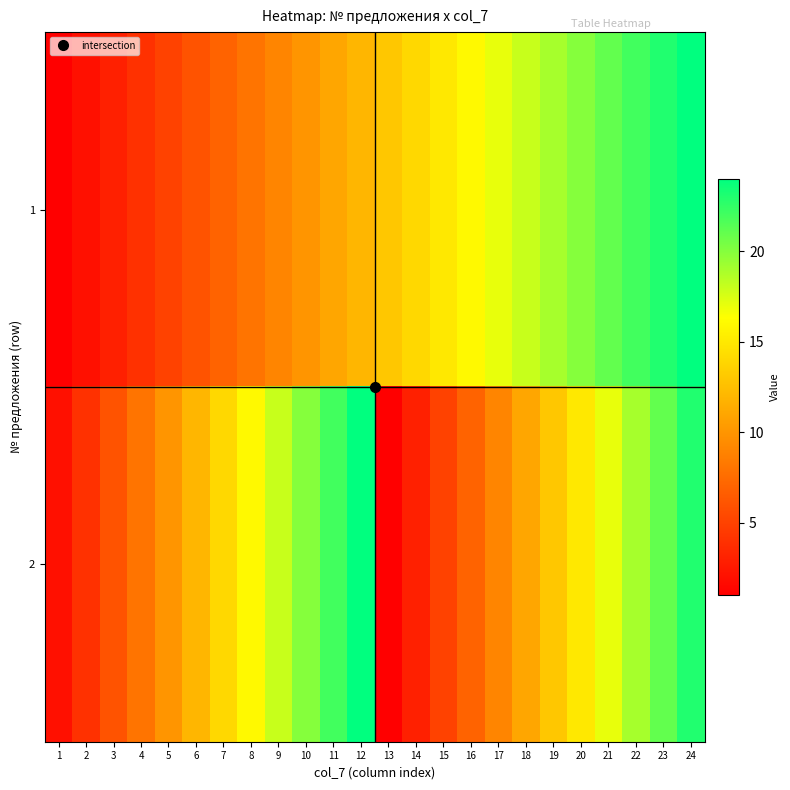

List the series in order of their peak value, highest first.

1, 2